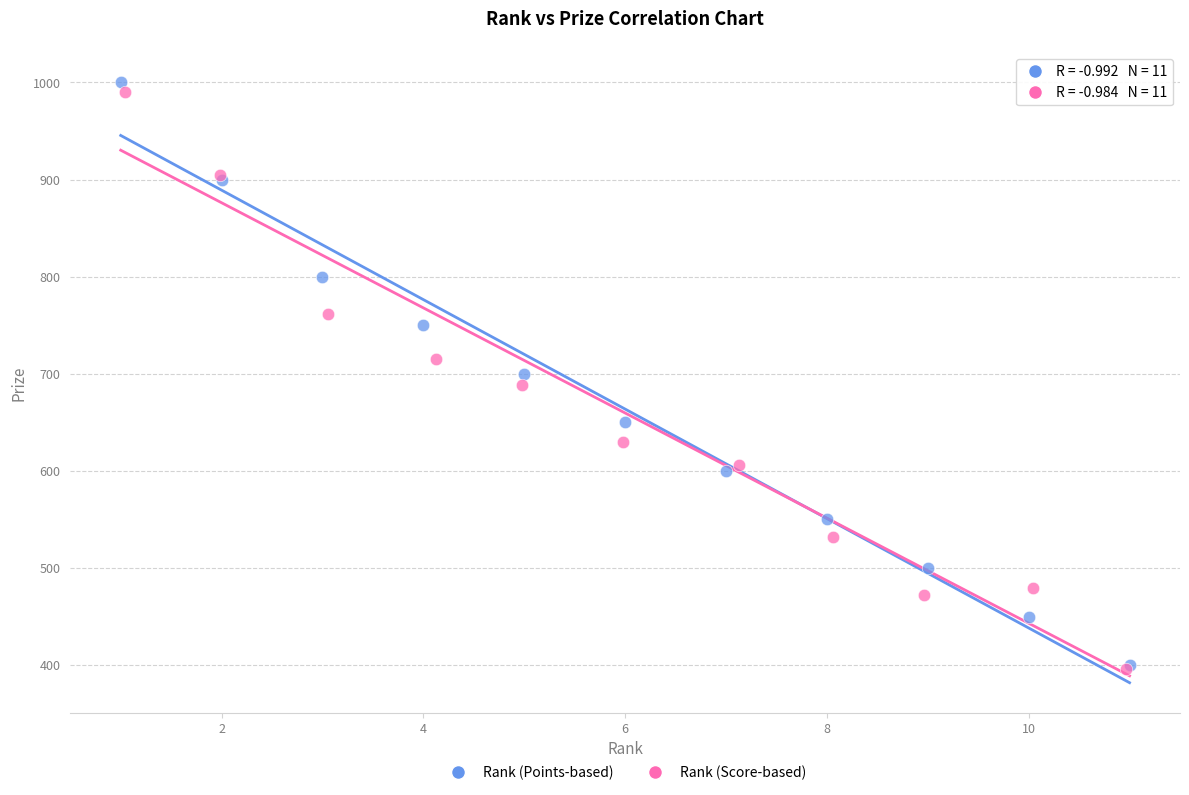

Which series has the largest Y range (max minus min)?

Rank (Points-based)